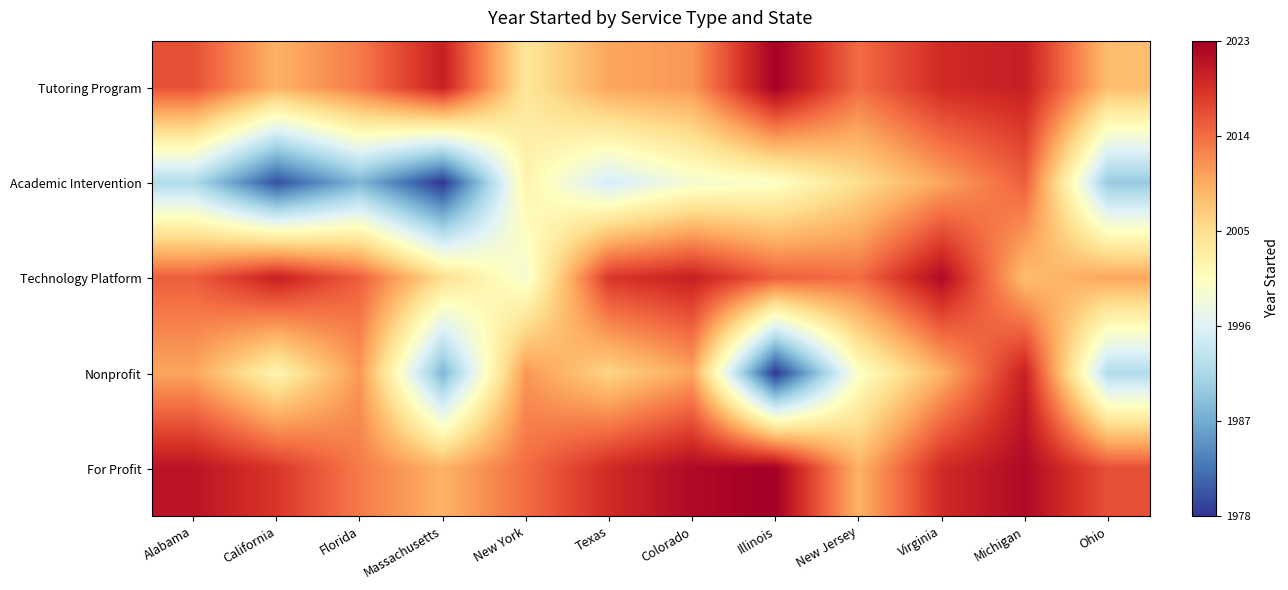

Reading left to right, list all the values displayed in this chart.

Tutoring Program: Alabama=2016	California=2009	Florida=2013	Massachusetts=2020	New York=2004	Texas=2010	Colorado=2011	Illinois=2023	New Jersey=2014	Virginia=2019	Michigan=2020	Ohio=2008
Academic Intervention: Alabama=1992	California=1980	Florida=1988	Massachusetts=1978	New York=2002	Texas=1995	Colorado=1999	Illinois=2000	New Jersey=2005	Virginia=2010	Michigan=2015	Ohio=1990
Technology Platform: Alabama=2015	California=2020	Florida=2015	Massachusetts=2005	New York=1999	Texas=2018	Colorado=2020	Illinois=2015	New Jersey=2014	Virginia=2022	Michigan=2008	Ohio=2010
Nonprofit: Alabama=2010	California=2002	Florida=2011	Massachusetts=1988	New York=2011	Texas=2006	Colorado=2010	Illinois=1978	New Jersey=2000	Virginia=2009	Michigan=2020	Ohio=1992
For Profit: Alabama=2021	California=2018	Florida=2013	Massachusetts=2009	New York=2014	Texas=2019	Colorado=2022	Illinois=2023	New Jersey=2009	Virginia=2019	Michigan=2022	Ohio=2016